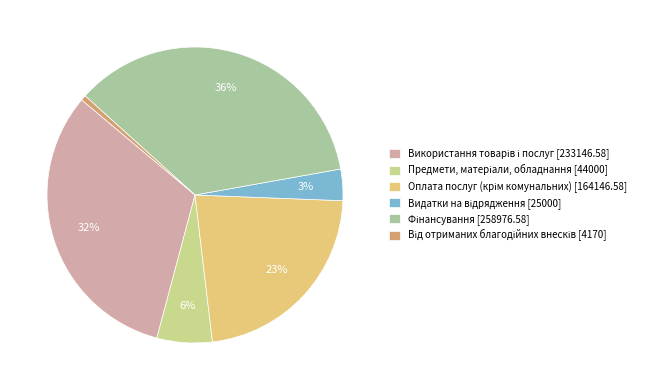

How many slices are in this pie chart?

6